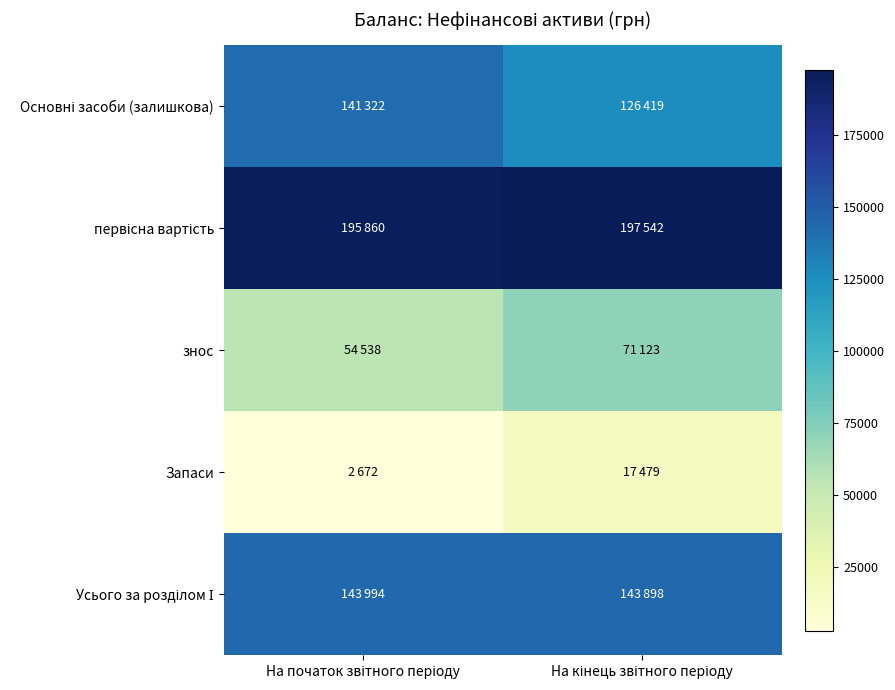

Between На кінець звітного періоду and На початок звітного періоду, which is larger?

На початок звітного періоду